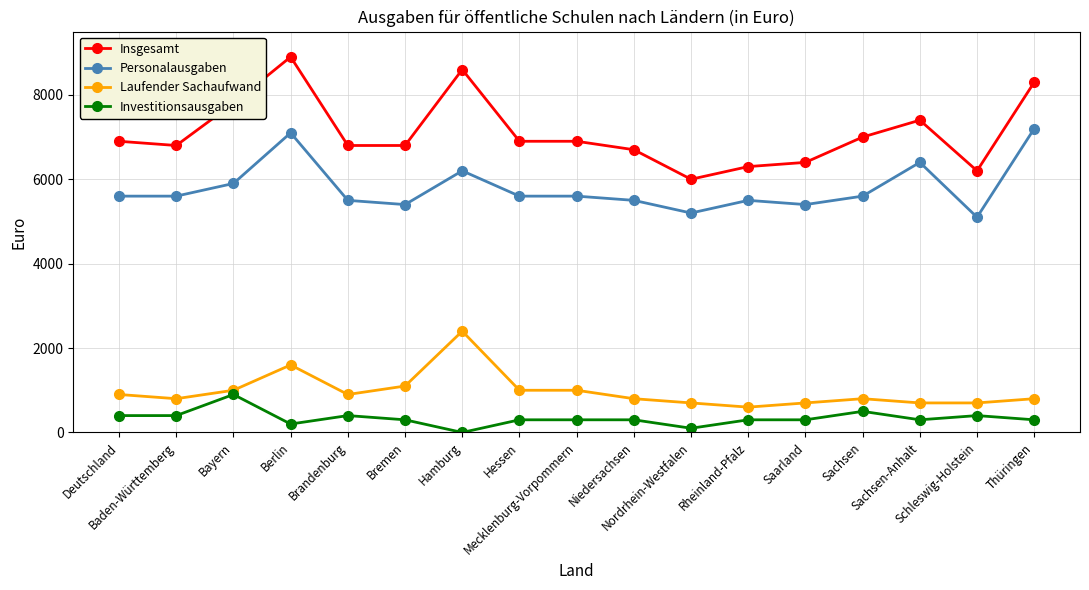

How many values in Investitionsausgaben are above zero?

16